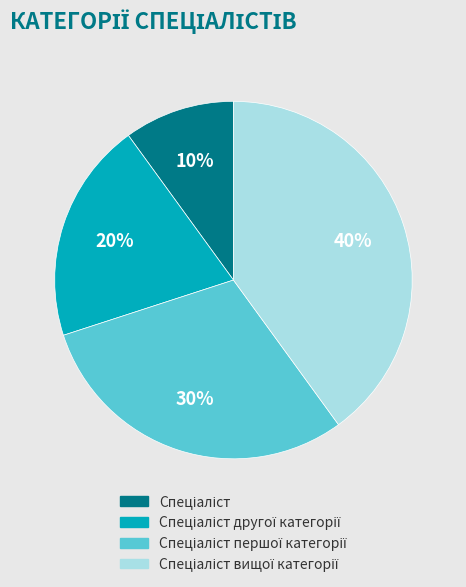

Does any single category account for the majority?

No